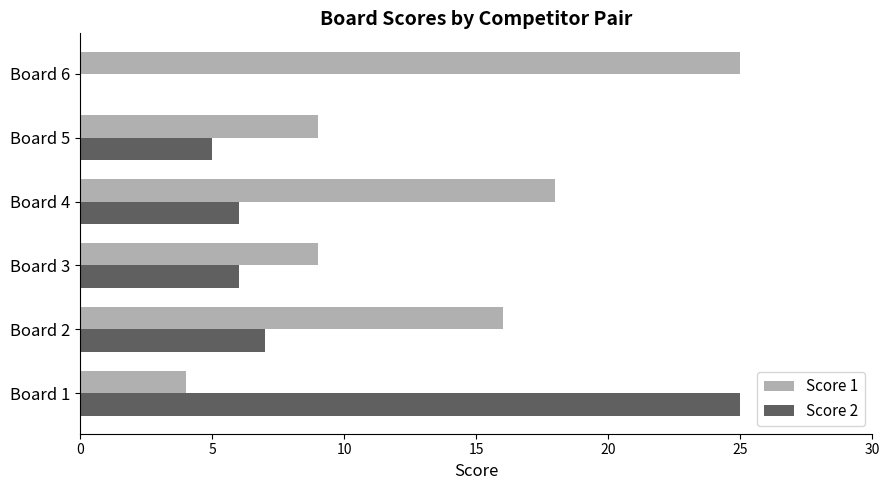

At which label does Score 1 reach its peak?

Board 6